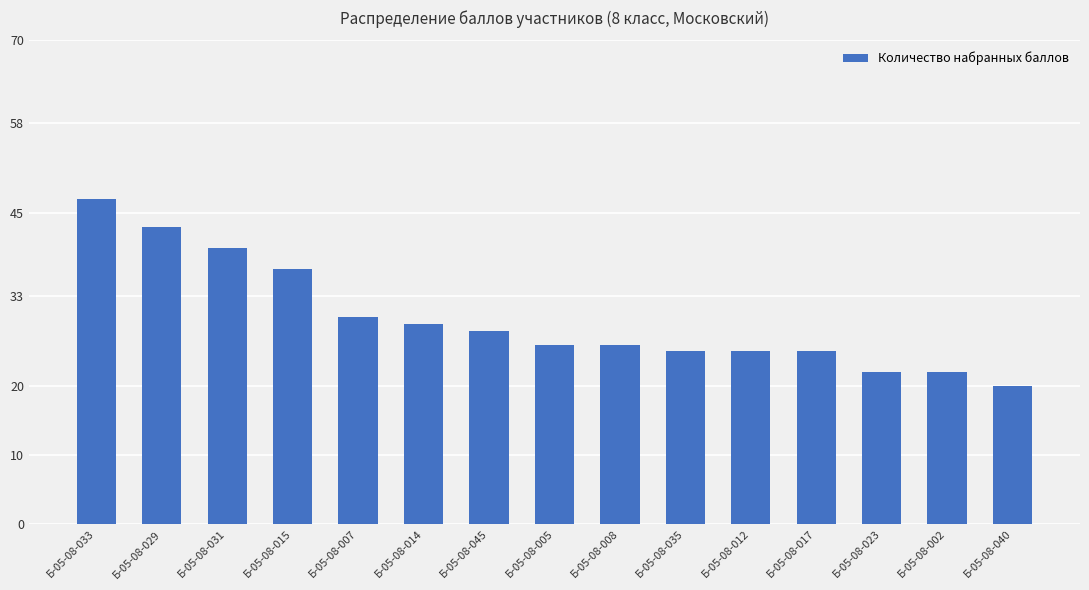

Reading left to right, transcribe all the data shown in this chart.

47	43	40	37	30	29	28	26	26	25	25	25	22	22	20